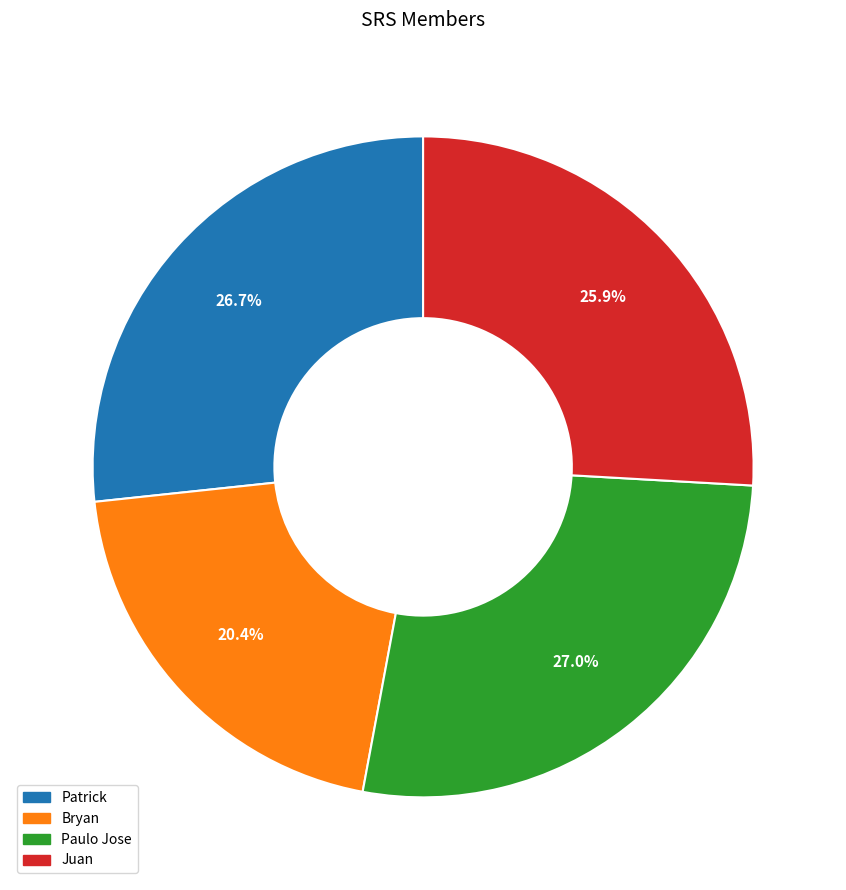

Which has a higher value, Patrick or Bryan?

Patrick